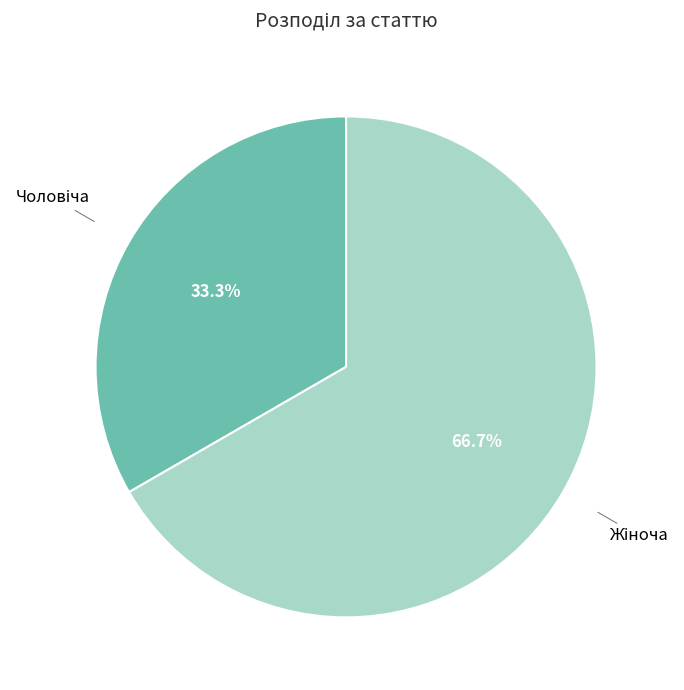

Does any single category account for the majority?

Yes